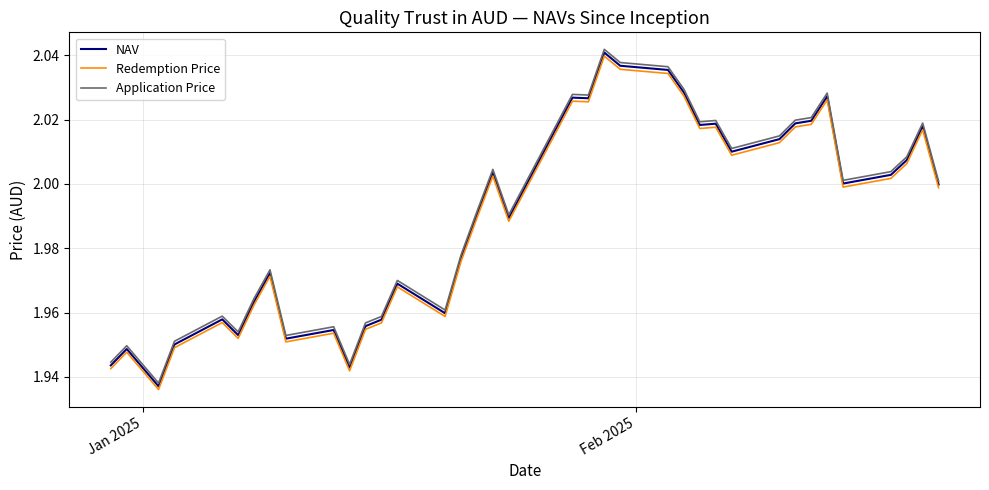

Reading left to right, list all the values displayed in this chart.

NAV: 1.9	1.9	1.9	2.0	2.0	2.0	2.0	2.0	2.0	2.0	1.9	2.0	2.0	2.0	2.0	2.0	2.0	2.0	2.0	2.0	2.0	2.0	2.0	2.0	2.0	2.0	2.0	2.0	2.0	2.0	2.0	2.0	2.0	2.0	2.0	2.0	2.0
Redemption Price: 1.9	1.9	1.9	1.9	2.0	2.0	2.0	2.0	2.0	2.0	1.9	2.0	2.0	2.0	2.0	2.0	2.0	2.0	2.0	2.0	2.0	2.0	2.0	2.0	2.0	2.0	2.0	2.0	2.0	2.0	2.0	2.0	2.0	2.0	2.0	2.0	2.0
Application Price: 1.9	1.9	1.9	2.0	2.0	2.0	2.0	2.0	2.0	2.0	1.9	2.0	2.0	2.0	2.0	2.0	2.0	2.0	2.0	2.0	2.0	2.0	2.0	2.0	2.0	2.0	2.0	2.0	2.0	2.0	2.0	2.0	2.0	2.0	2.0	2.0	2.0